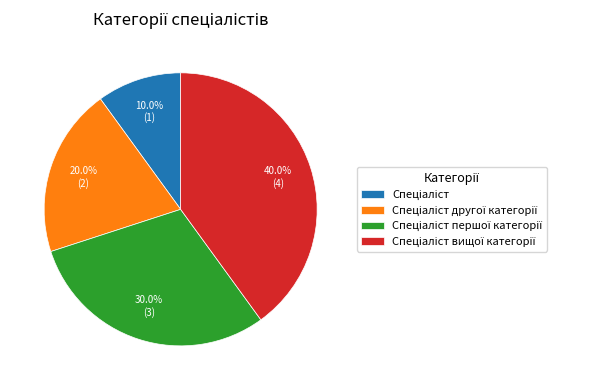

Is there any slice that represents more than half of the pie?

No